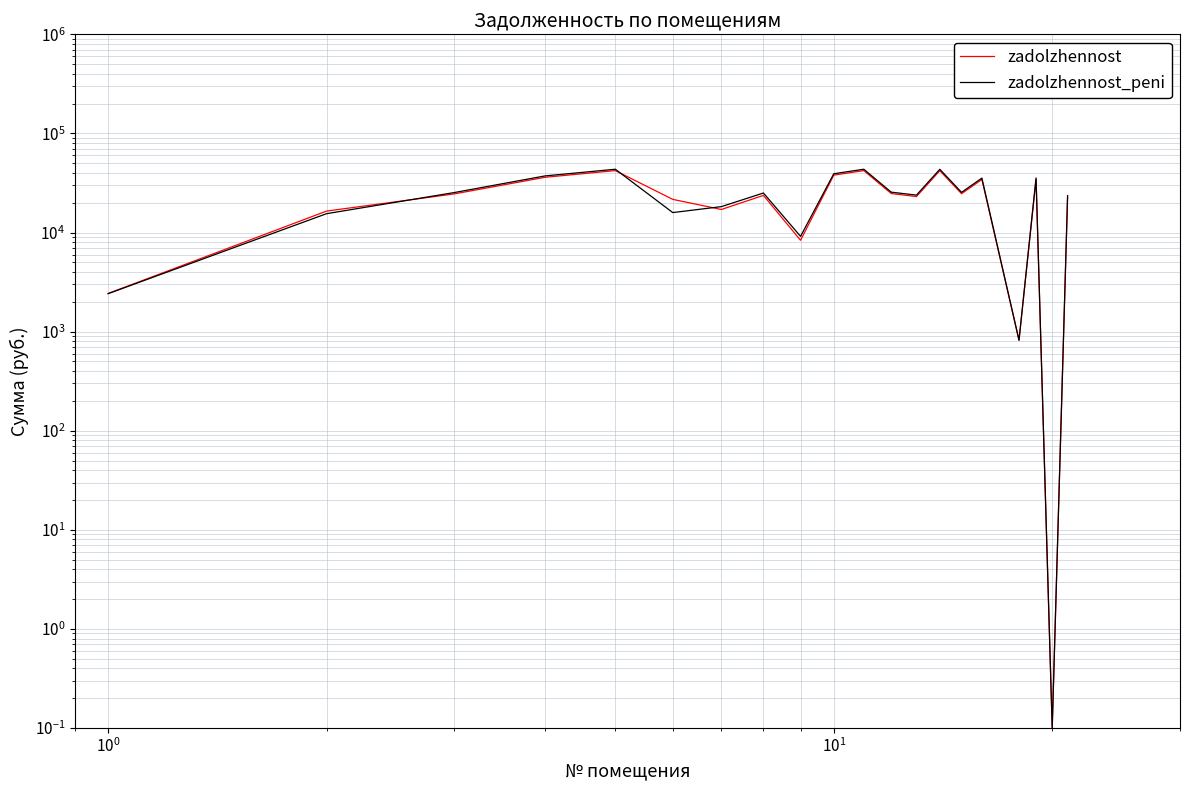

After their last crossing, which series has the higher values: zadolzhennost or zadolzhennost_peni?

zadolzhennost_peni